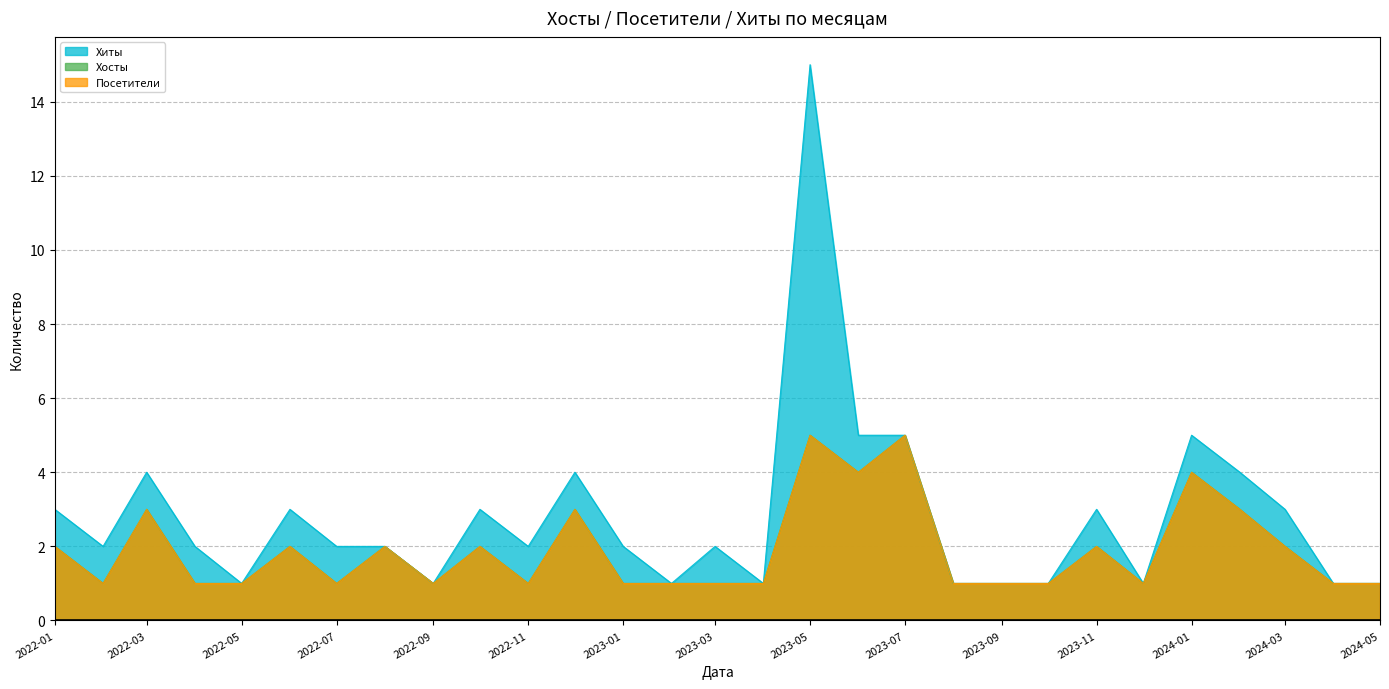

What is the highest value of the Посетители series?

5